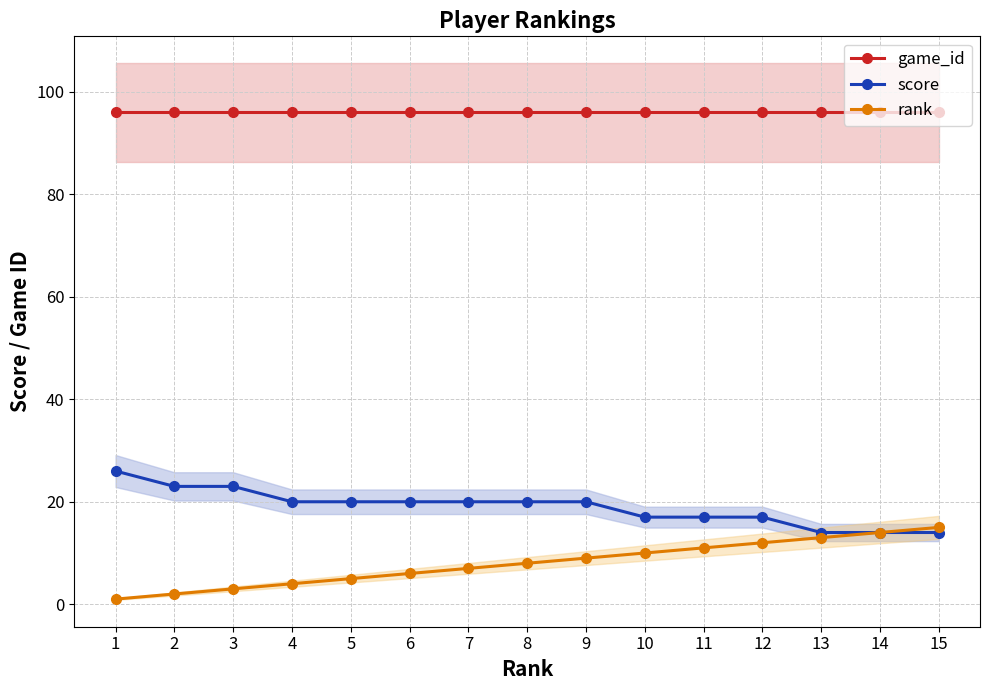

Reading left to right, transcribe all the data shown in this chart.

game_id: 1=96	2=96	3=96	4=96	5=96	6=96	7=96	8=96	9=96	10=96	11=96	12=96	13=96	14=96	15=96
score: 1=26	2=23	3=23	4=20	5=20	6=20	7=20	8=20	9=20	10=17	11=17	12=17	13=14	14=14	15=14
rank: 1=1	2=2	3=3	4=4	5=5	6=6	7=7	8=8	9=9	10=10	11=11	12=12	13=13	14=14	15=15